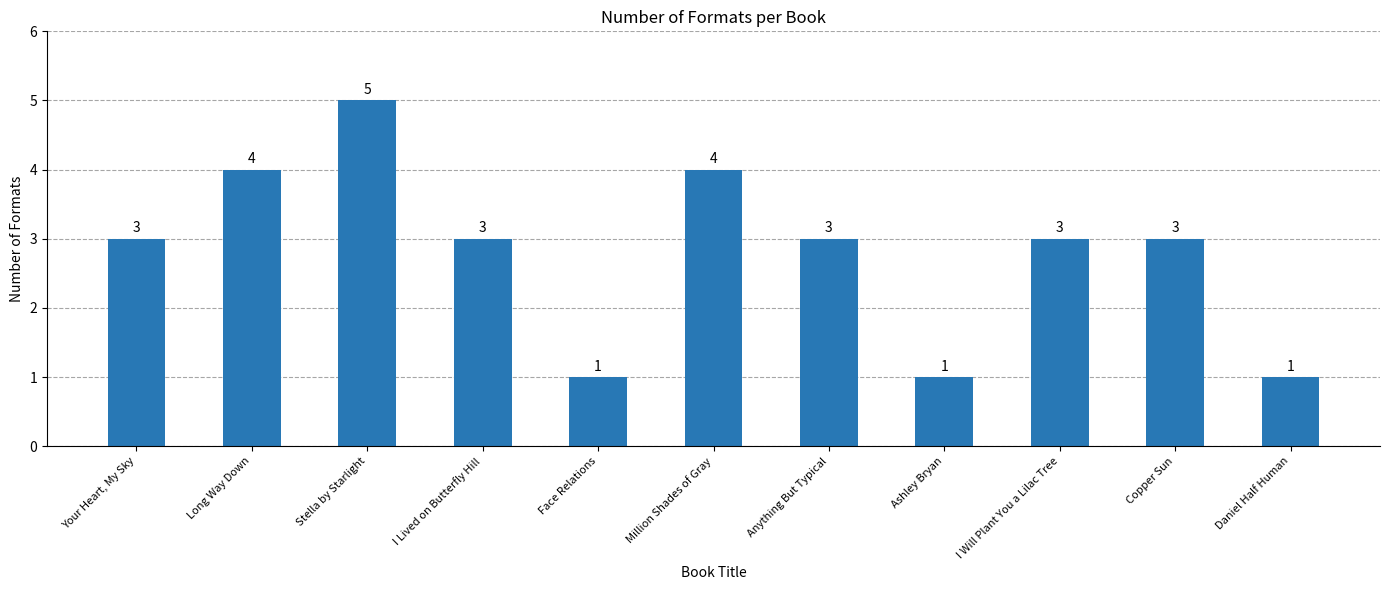

What is the sum of all values?

31